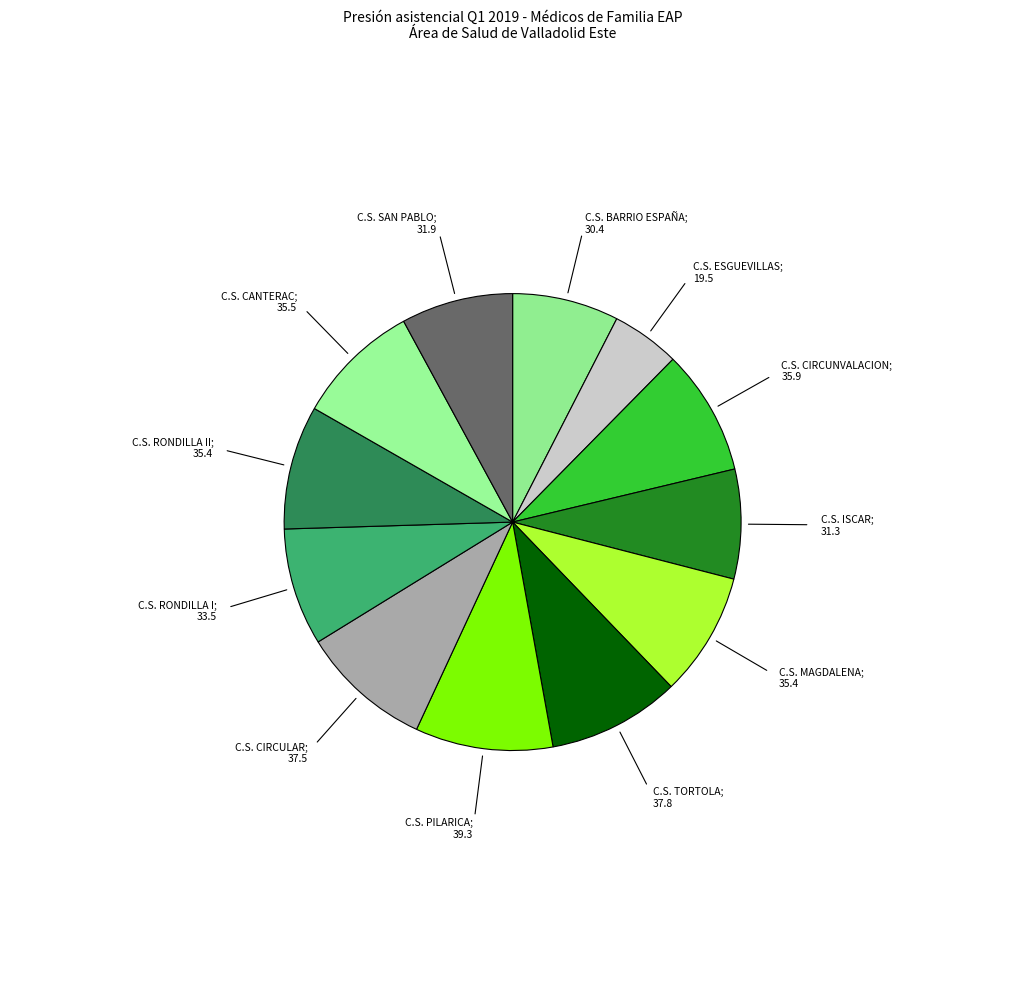

Count the number of slices in the pie.

12